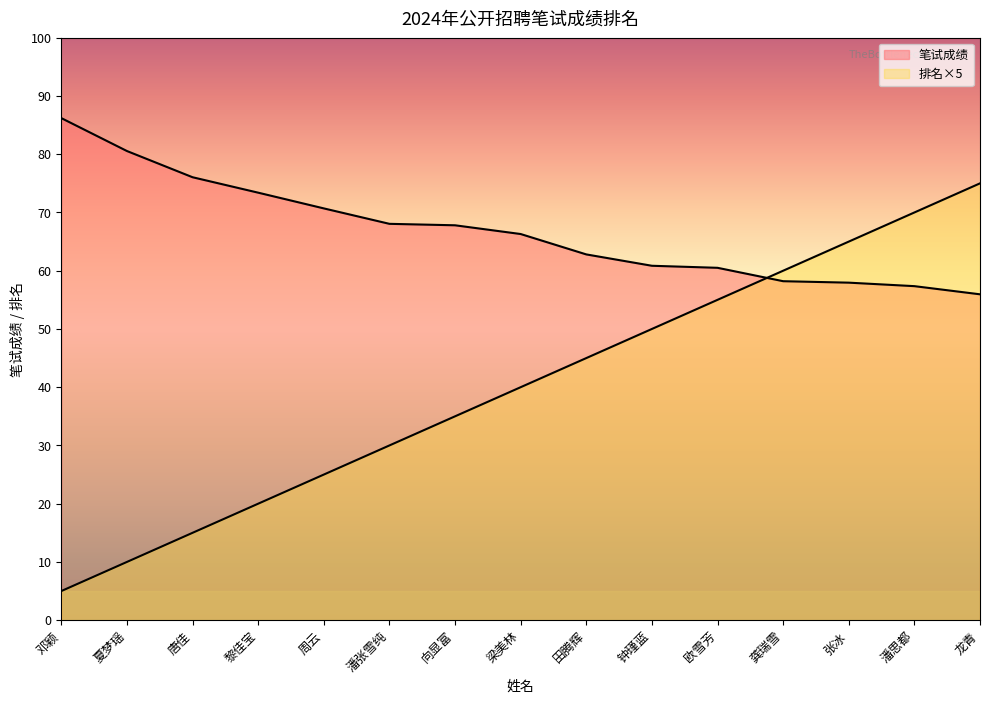

What position from the right is 潘思都?

2